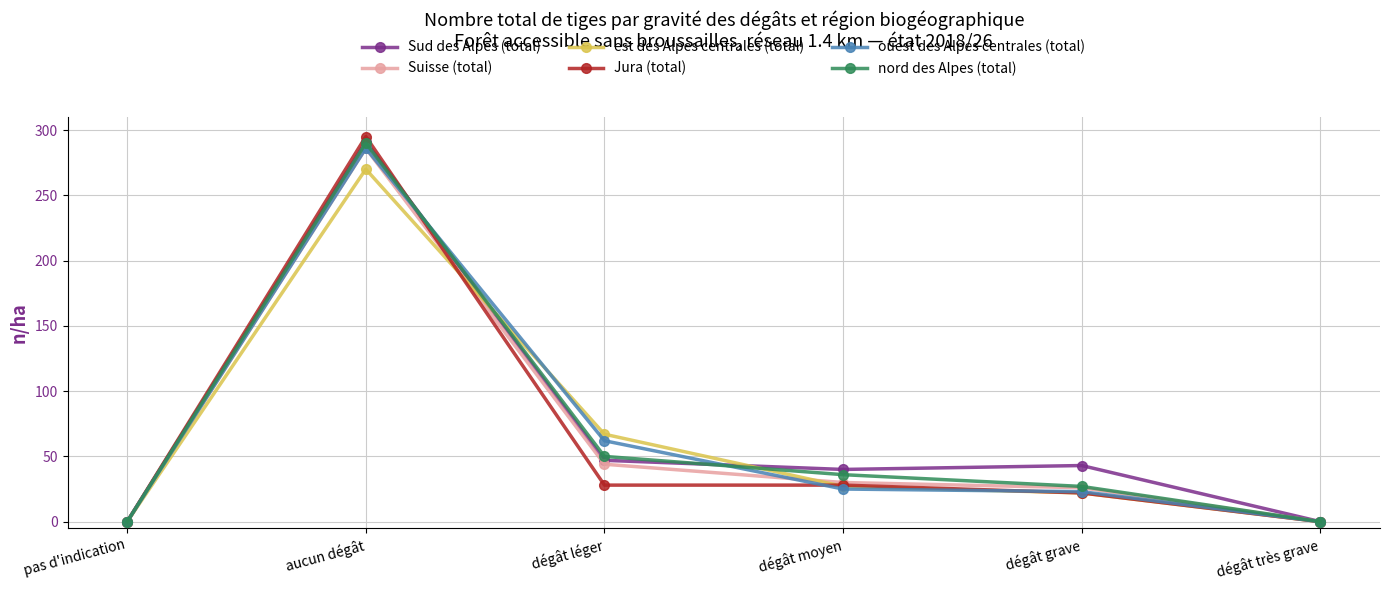

Which series has the largest range (max minus min)?

Jura (total)